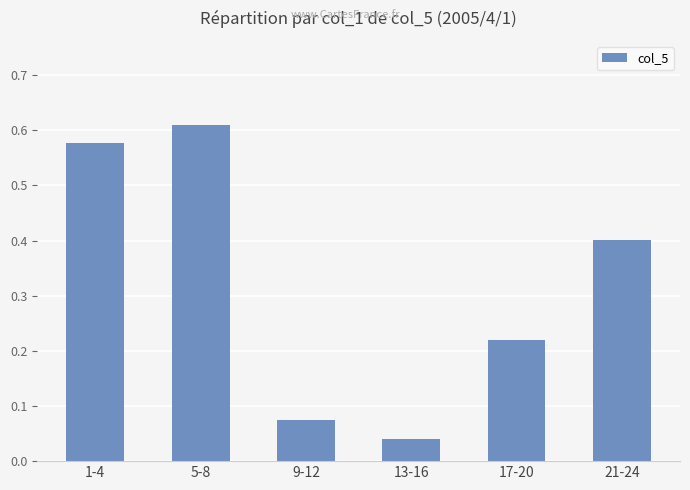

Does the chart contain stacked bars?

No